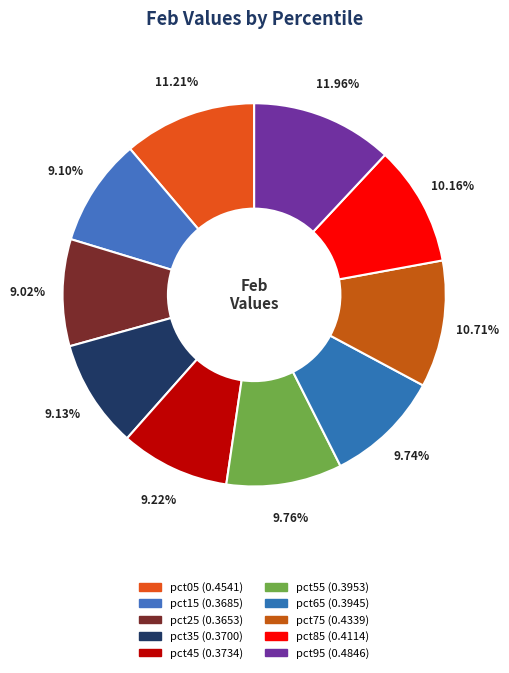

Count the number of slices in the pie.

10